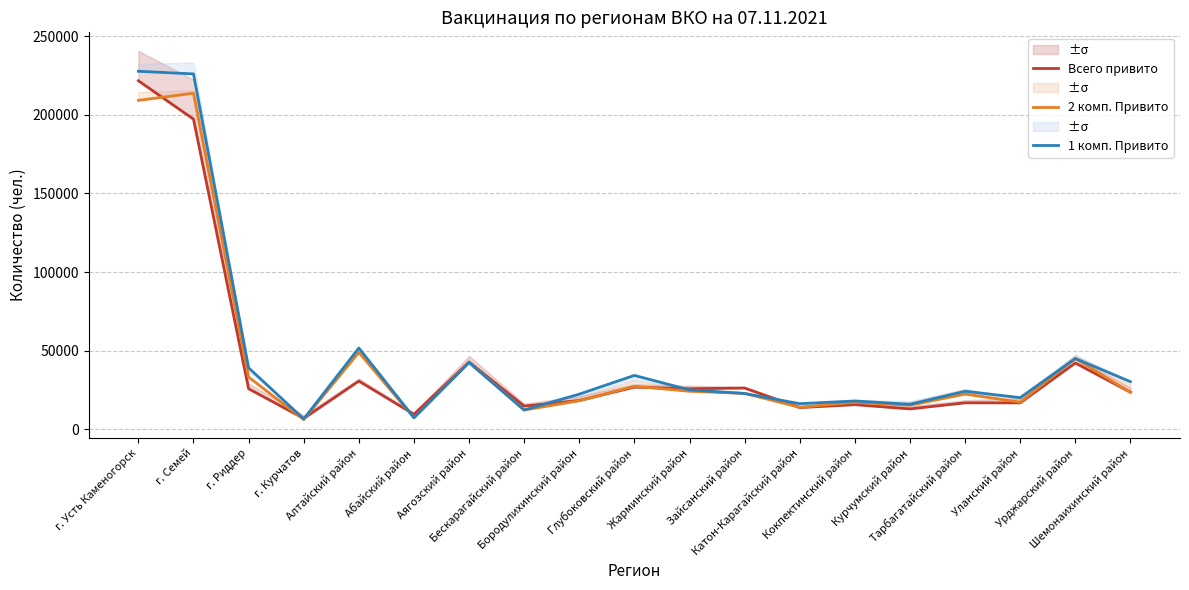

What is the label of the 17th point from the right?

г. Риддер